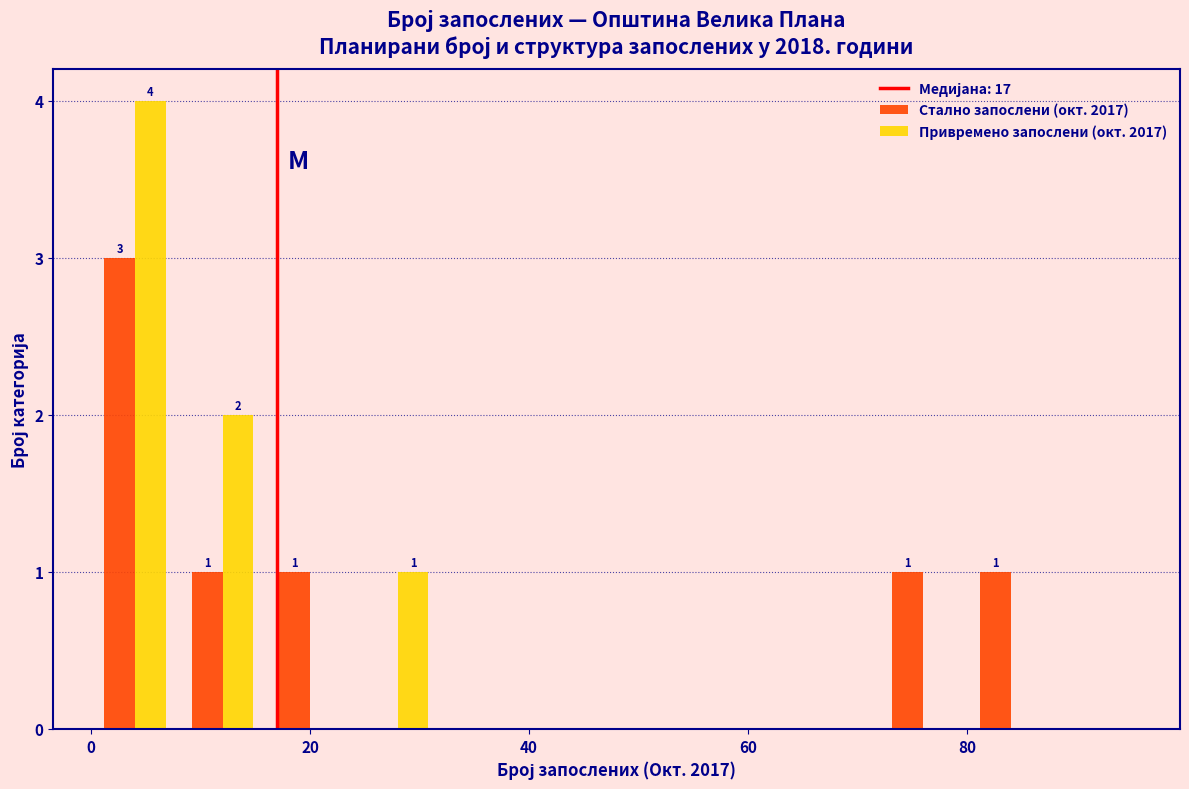

In the Привремено запослени (окт. 2017) series, which range on the x-axis has the tallest bar?

0 to 8